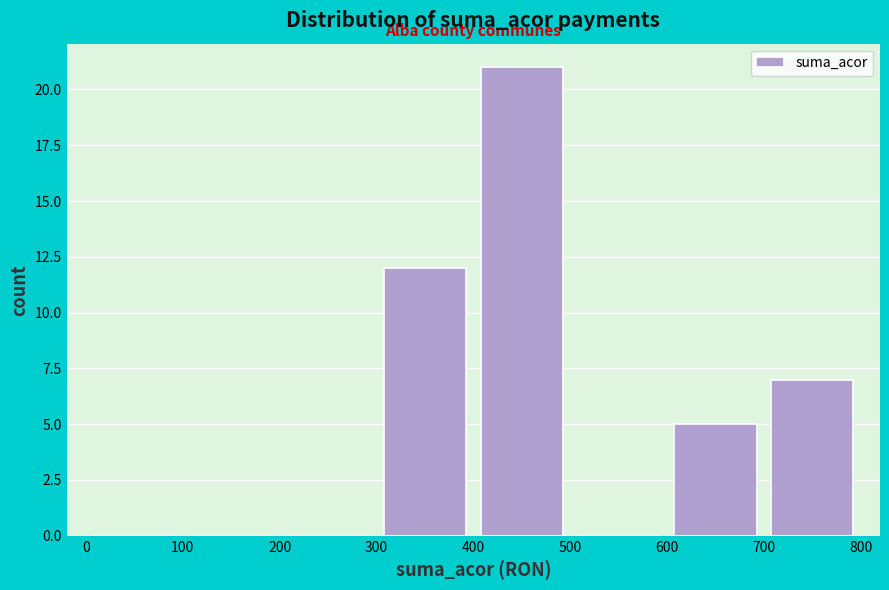

Reading left to right, list every bar in this chart as the range it spans on the x-axis followed by its height. The values are not printed on the chart, so give them approximately, as read against the axis.

0 to 100: 0
100 to 200: 0
200 to 300: 0
300 to 400: 12
400 to 500: 21
500 to 600: 0
600 to 700: 5
700 to 800: 7